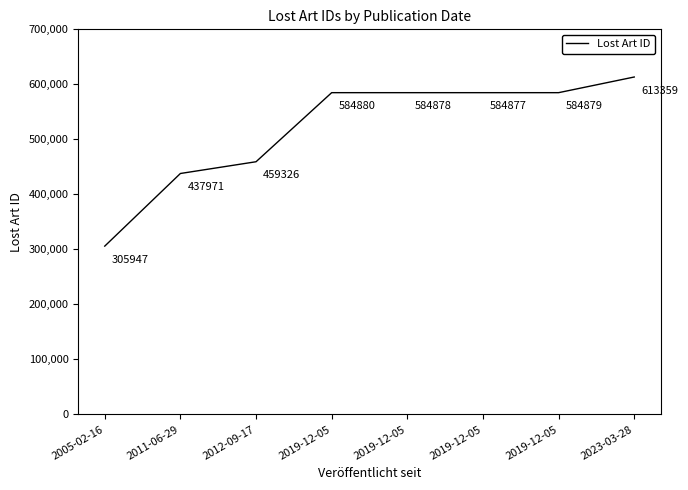

Rank the categories by value from lowest to highest.

2005-02-16, 2011-06-29, 2012-09-17, 2019-12-05, 2019-12-05, 2019-12-05, 2019-12-05, 2023-03-28